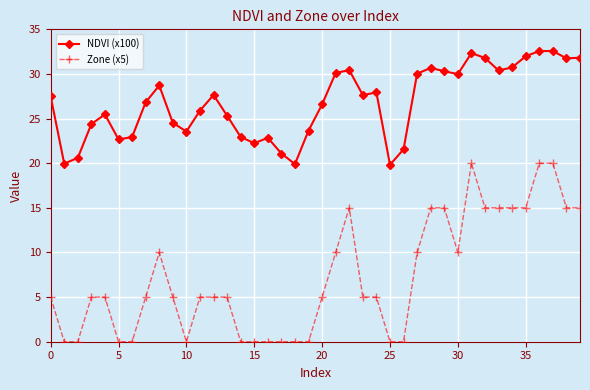

Which series has the largest total across all categories?

NDVI (x100)